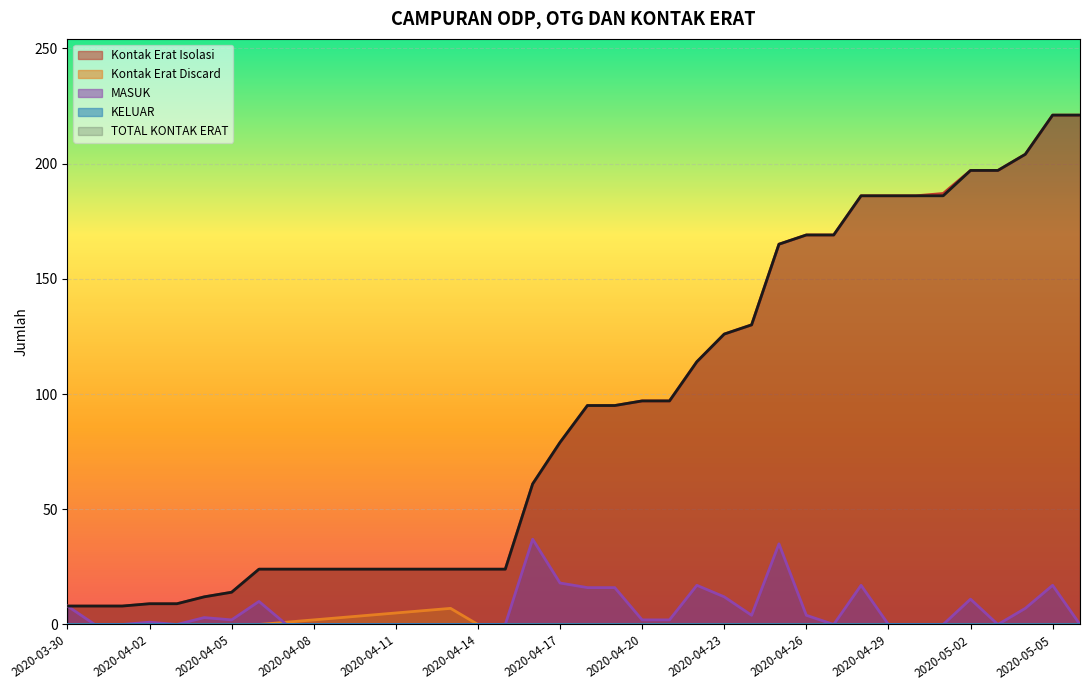

What is the maximum value shown in the chart?

221